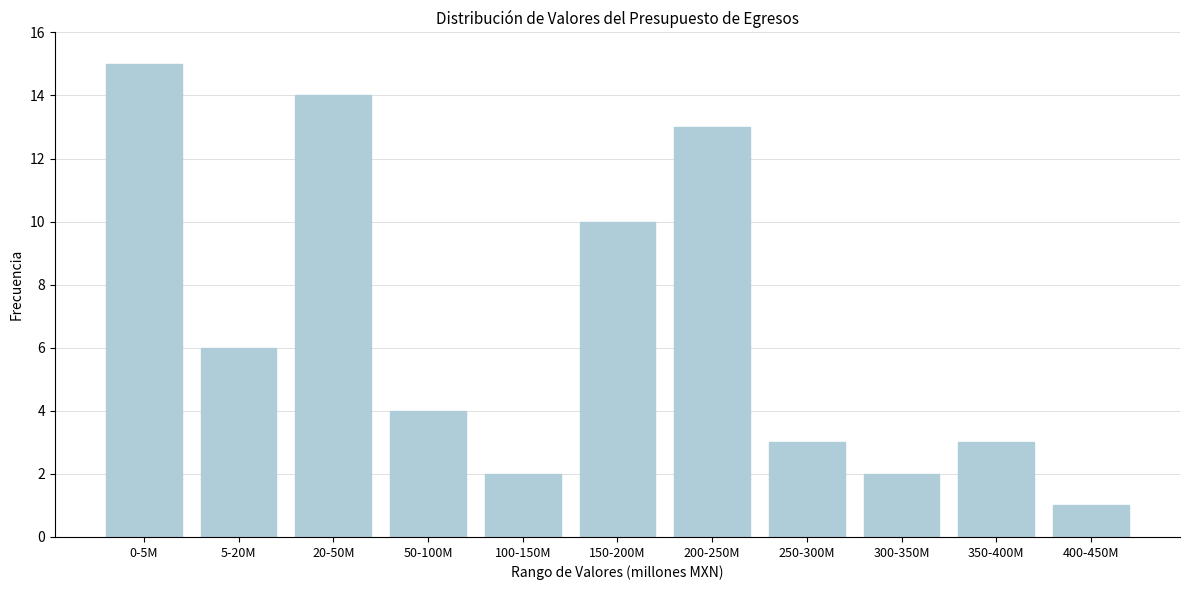

Reading left to right, what are all the values shown in this chart?

0-5M=15	5-20M=6	20-50M=14	50-100M=4	100-150M=2	150-200M=10	200-250M=13	250-300M=3	300-350M=2	350-400M=3	400-450M=1